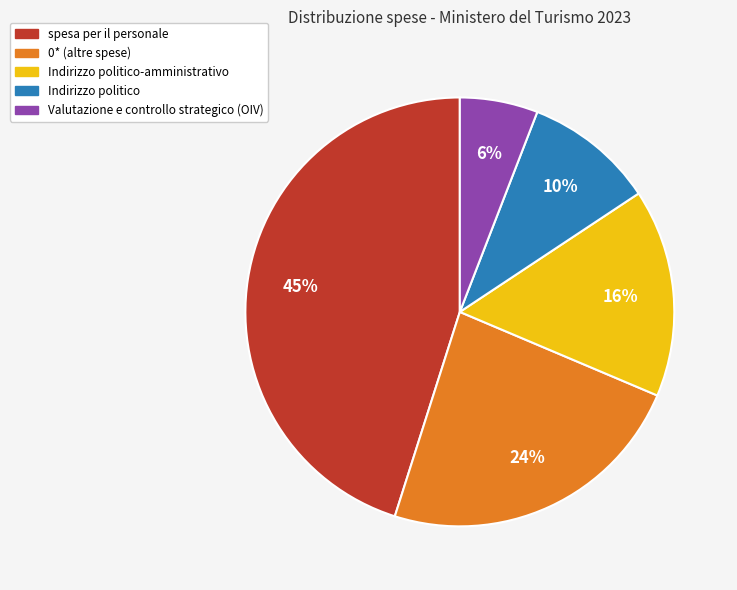

To the nearest percent, what portion does Indirizzo politico represent?

10%